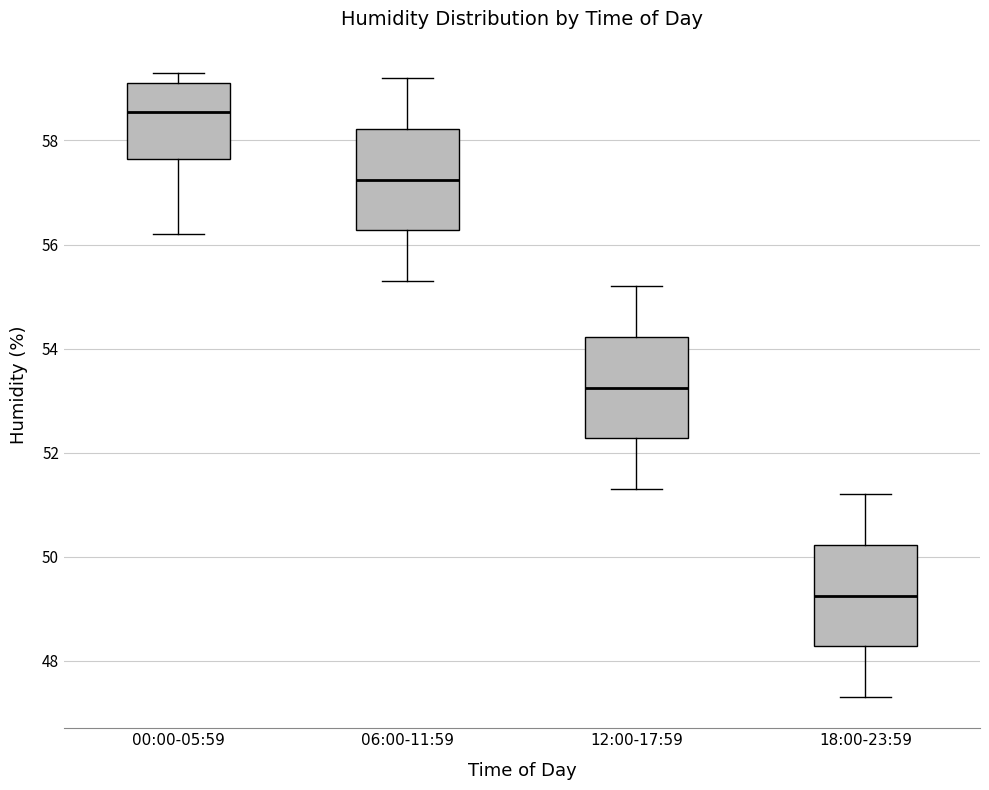

Reading left to right, read every box against the y-axis: the position of its median line, the range the box covers, and the ends of its whiskers. The values are not printed on the chart, so give them approximately, as read against the axis.

00:00-05:59: median 58.6, box 57.6 to 59.2, whiskers 56.2 to 59.4
06:00-11:59: median 57.2, box 56.2 to 58.2, whiskers 55.4 to 59.2
12:00-17:59: median 53.2, box 52.2 to 54.2, whiskers 51.4 to 55.2
18:00-23:59: median 49.2, box 48.2 to 50.2, whiskers 47.4 to 51.2